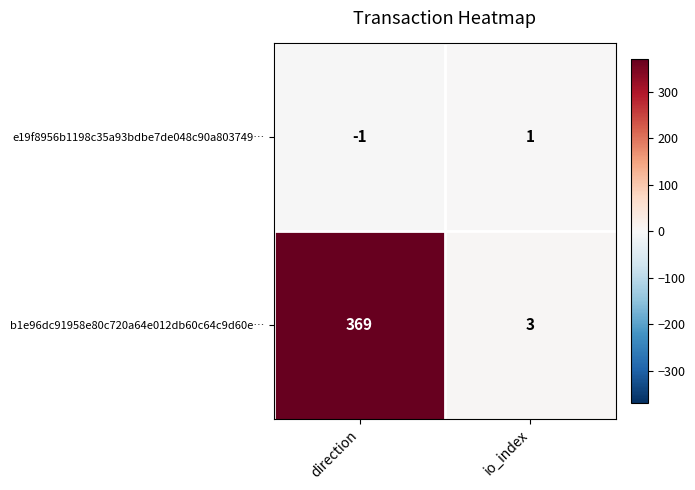

True or false: b1e96dc91958e80c720a64e012db60c64c9d60e… has a value of 369 at direction.

True